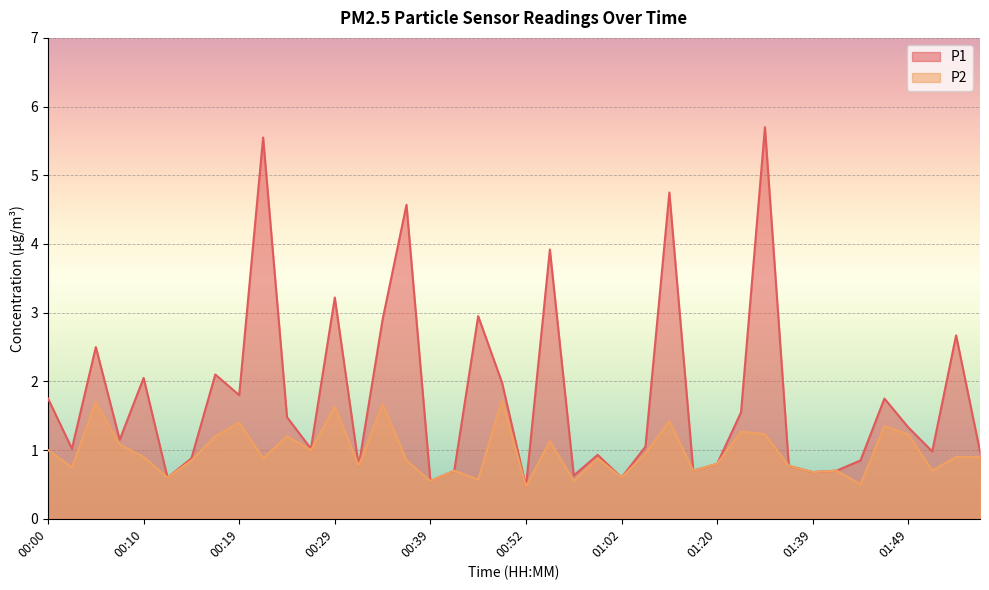

Is it true that P2 equals 0.5 at 01:31?

False